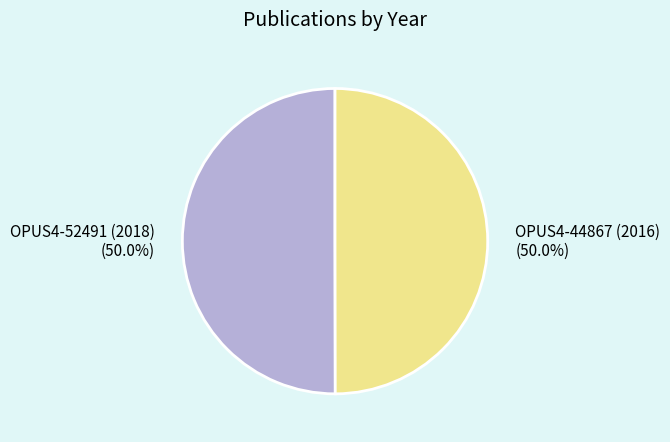

Is the sum of OPUS4-52491 (2018) and OPUS4-44867 (2016) greater than half?

Yes